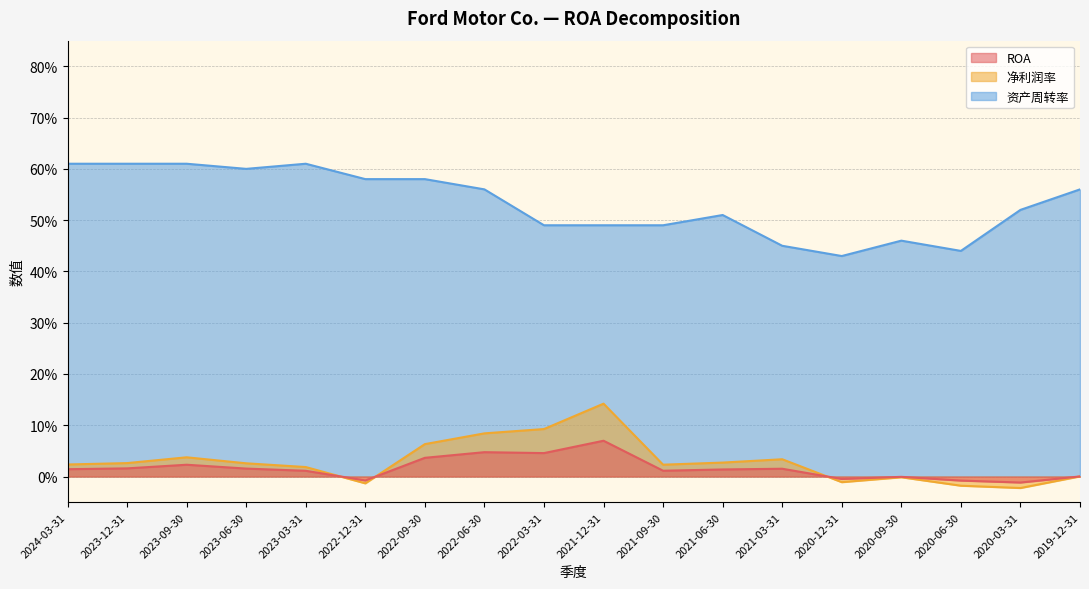

Rank the series at 2023-06-30 from highest to lowest value.

资产周转率, 净利润率, ROA